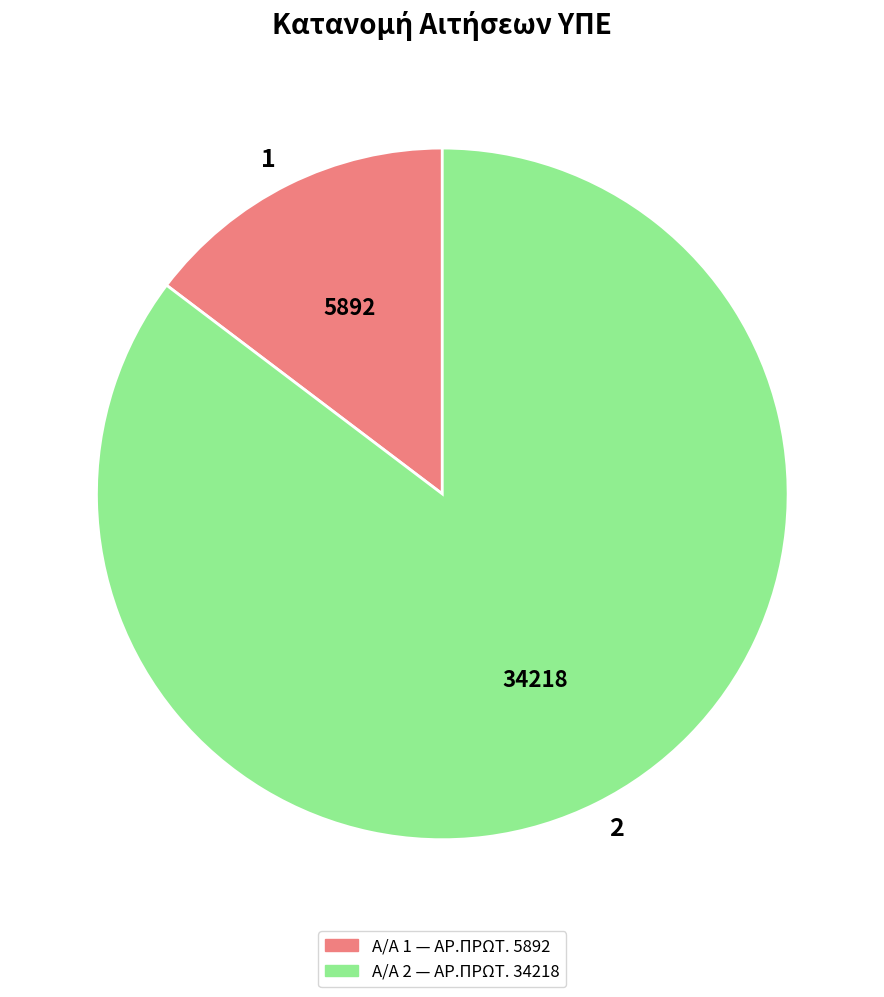

Do 2 and 1 together represent more than half of the pie?

Yes